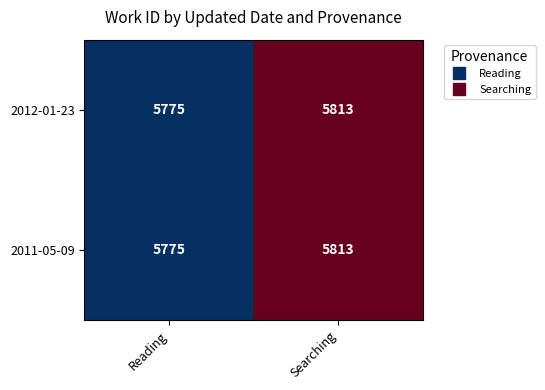

Is the value of 2011-05-09 at Searching greater than the value of 2012-01-23 at Reading?

Yes